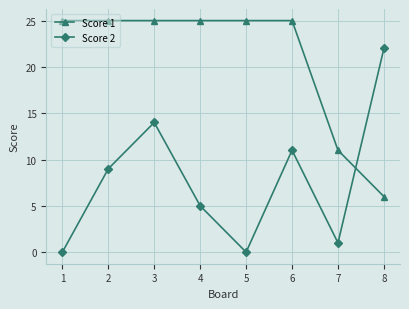

How many times do Score 2 and Score 1 cross each other?

1